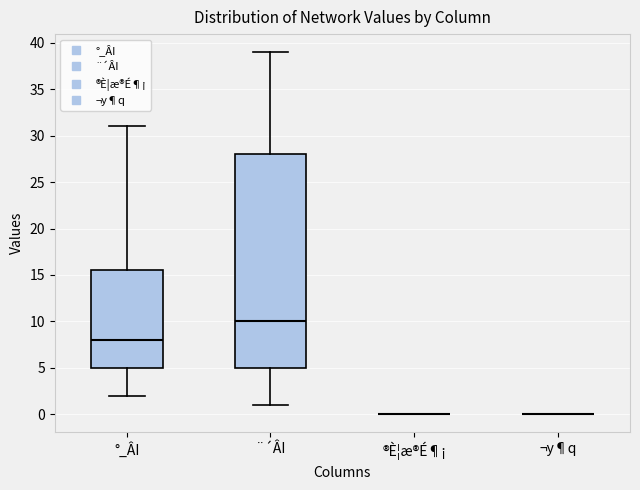

Reading left to right, read every box against the y-axis: the position of its median line, the range the box covers, and the ends of its whiskers. The values are not printed on the chart, so give them approximately, as read against the axis.

°_ÂI: median 8.0, box 5.0 to 15.5, whiskers 2.0 to 31.0
¨´ÂI: median 10.0, box 5.0 to 28.0, whiskers 1.0 to 39.0
®È¦æ®É¶¡: box collapsed to a line at 0.0, whiskers 0.0 to 0.0
¬y¶q: box collapsed to a line at 0.0, whiskers 0.0 to 0.0